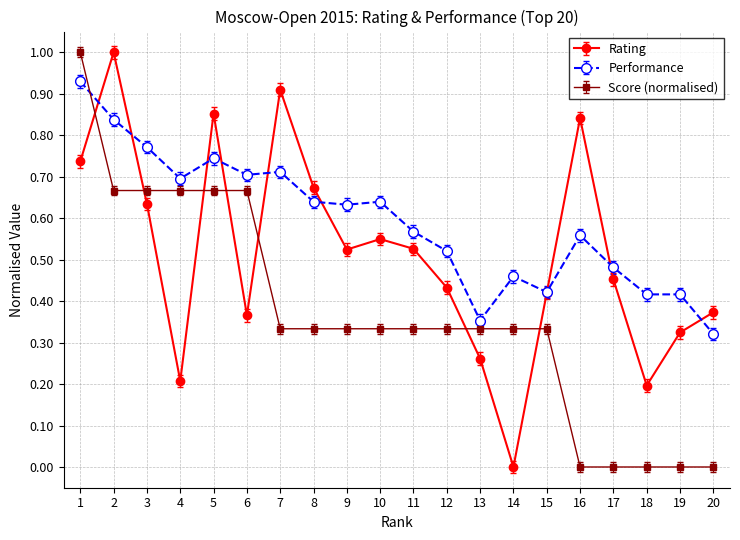

Between which two adjacent categories do Performance and Rating first intersect?

1 and 2